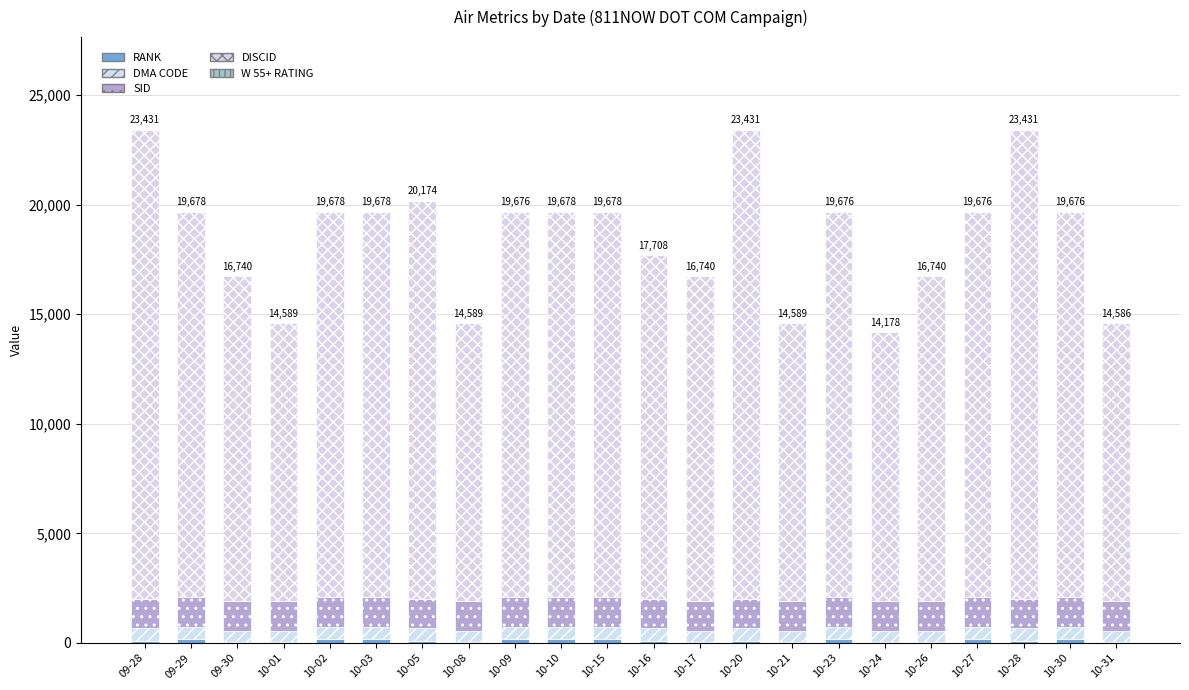

Where does the DISCID series first go above 17601?

09-28